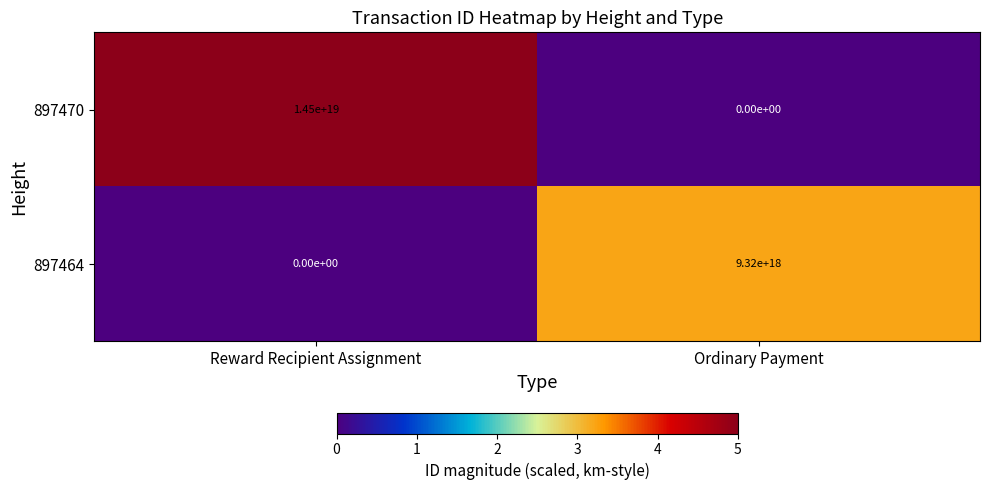

Which series has the widest spread of values?

897470